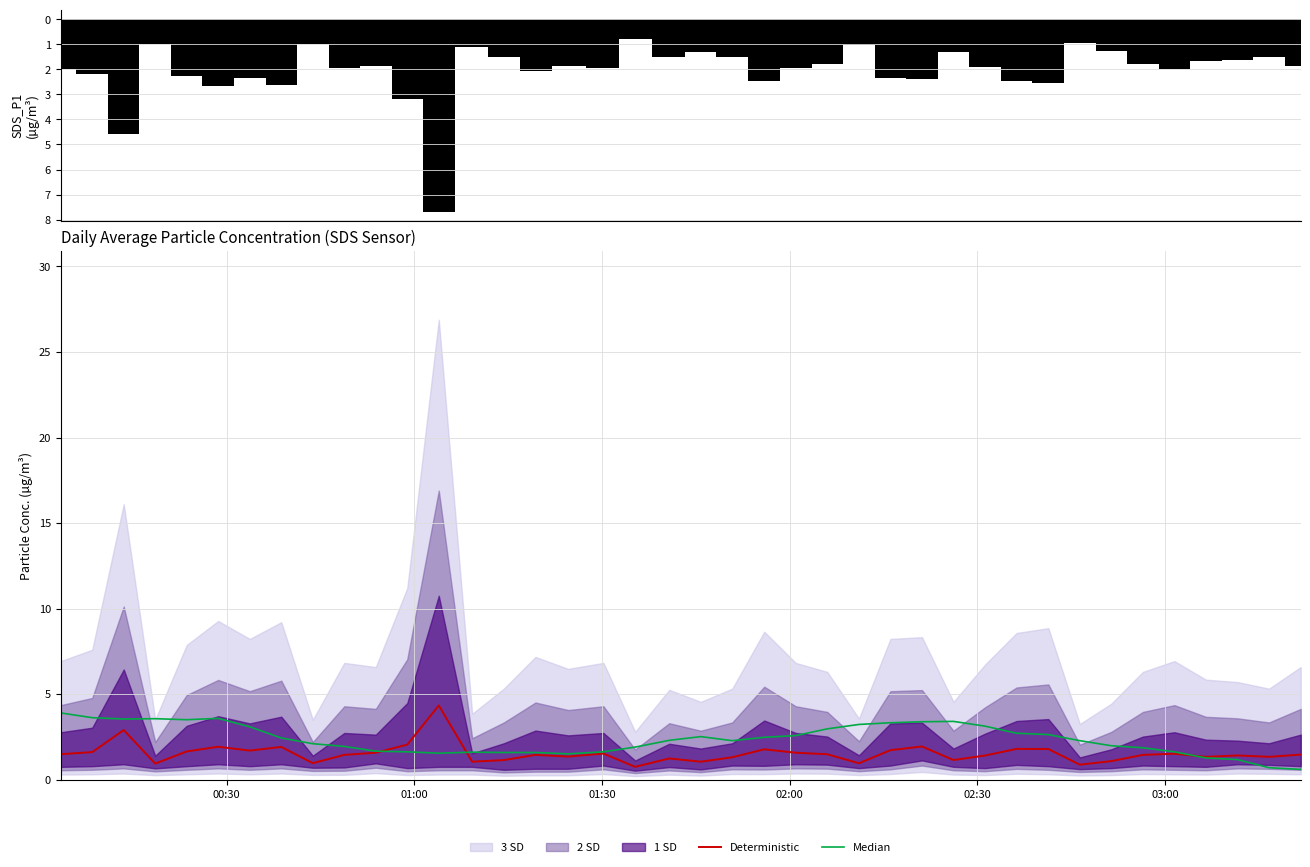

What is the maximum value for Deterministic?

4.3